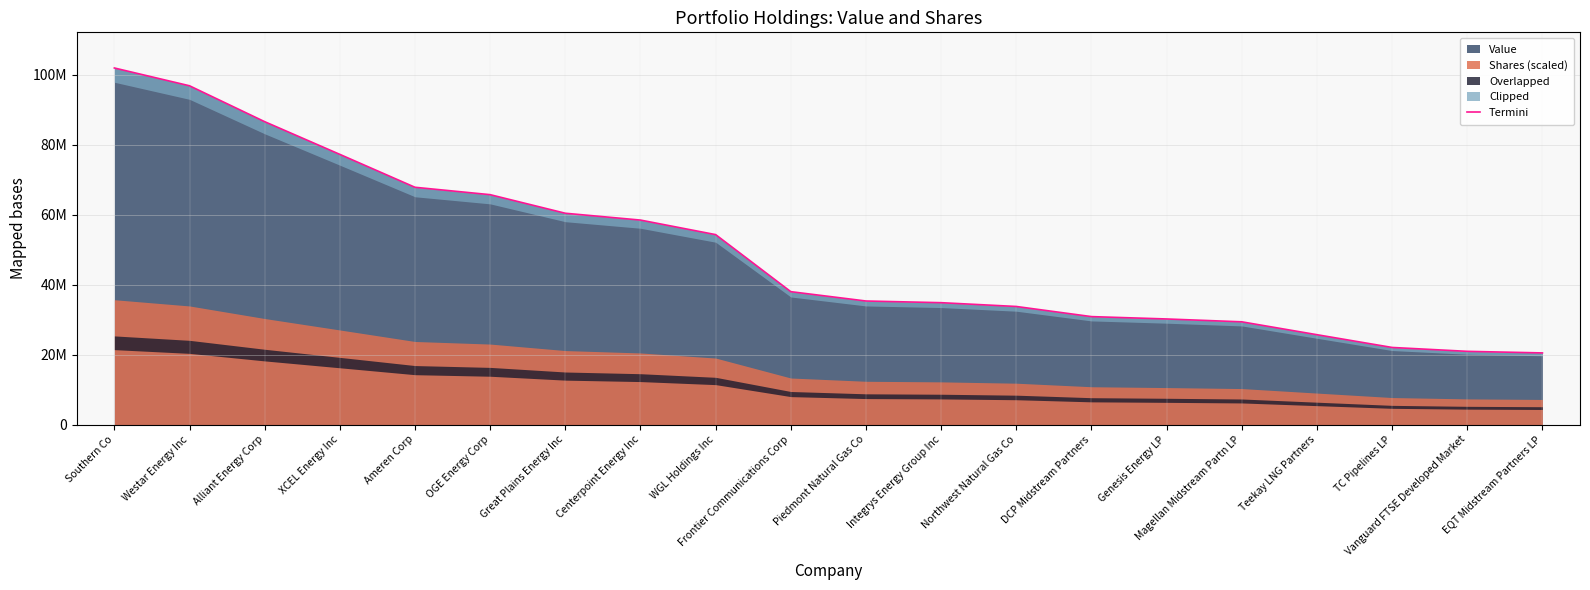

What is the sum of all values?

990597000